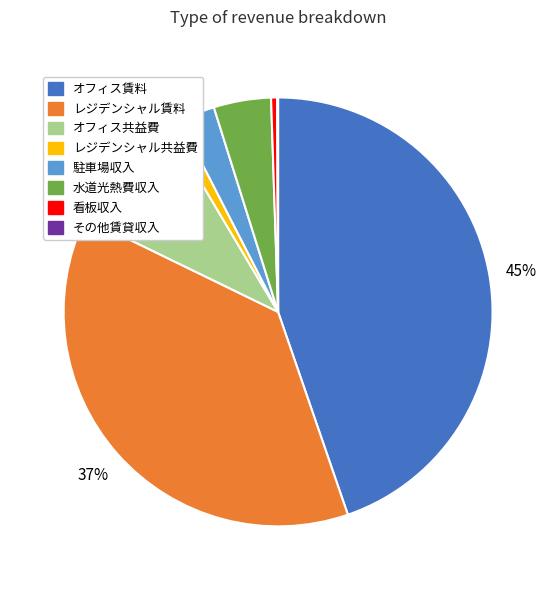

Which has a higher value, オフィス共益費 or 看板収入?

オフィス共益費